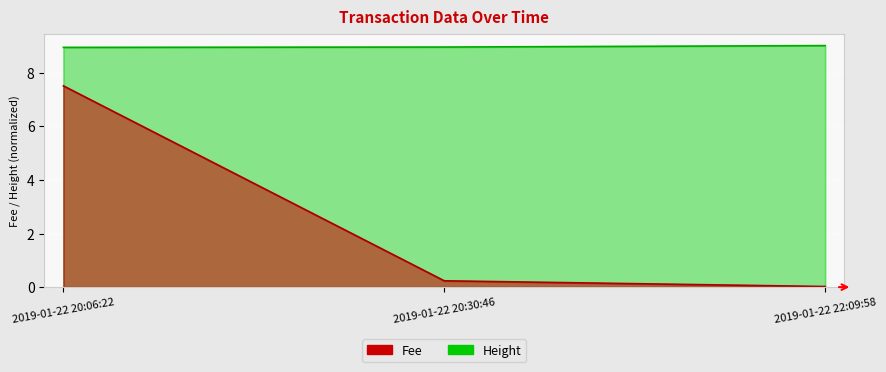

Reading left to right, list all the values displayed in this chart.

Fee: 7.5	0.2	0.0
Height: 8.9	9.0	9.0